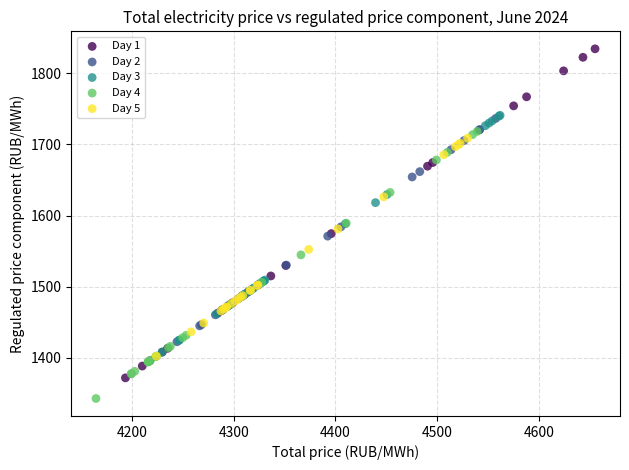

Which series reaches the maximum Y coordinate?

Day 1